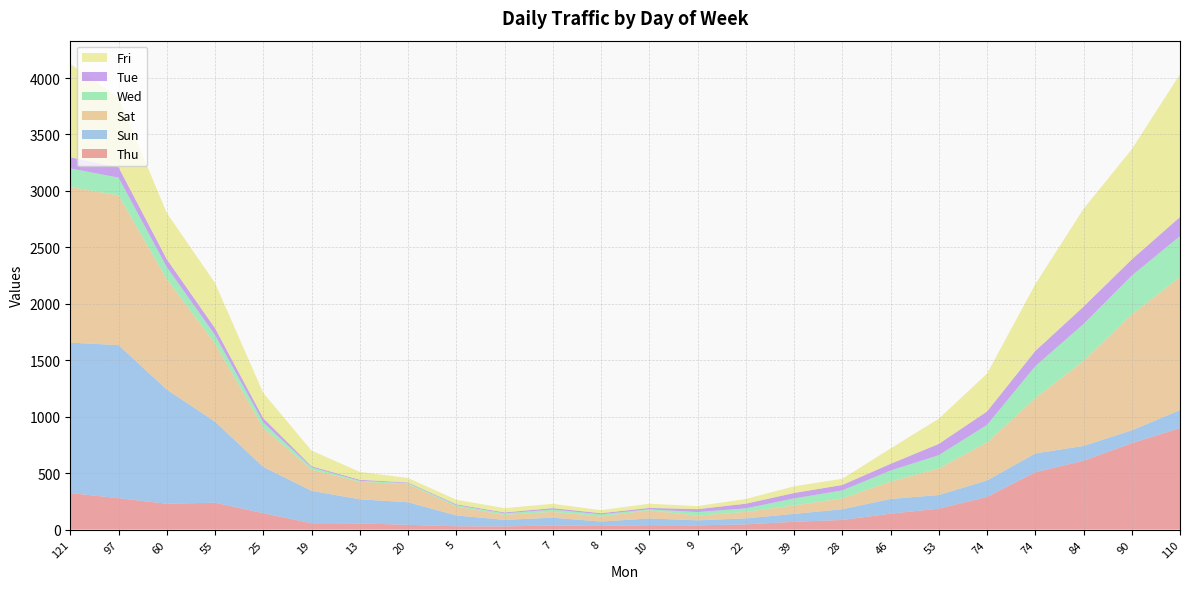

Reading right to left, extract all data points from this chart.

Thu: 899	765	610	508	289	185	141	85	69	46	37	39	32	36	28	29	42	55	56	145	238	229	278	324
Sun: 159	114	131	166	146	121	130	95	70	53	45	59	39	69	58	96	200	213	287	410	718	1011	1356	1332
Sat: 1179	1026	754	490	337	236	154	96	75	58	41	73	44	52	44	79	160	155	188	346	693	979	1327	1379
Wed: 363	345	326	283	155	117	98	71	62	31	32	8	20	20	14	12	9	9	20	48	75	107	157	165
Tue: 169	143	154	135	119	100	59	48	48	41	26	13	10	13	8	8	6	9	10	38	60	69	92	98
Fri: 1265	976	866	591	335	223	136	55	59	42	27	37	27	38	38	40	40	70	139	223	401	410	619	827